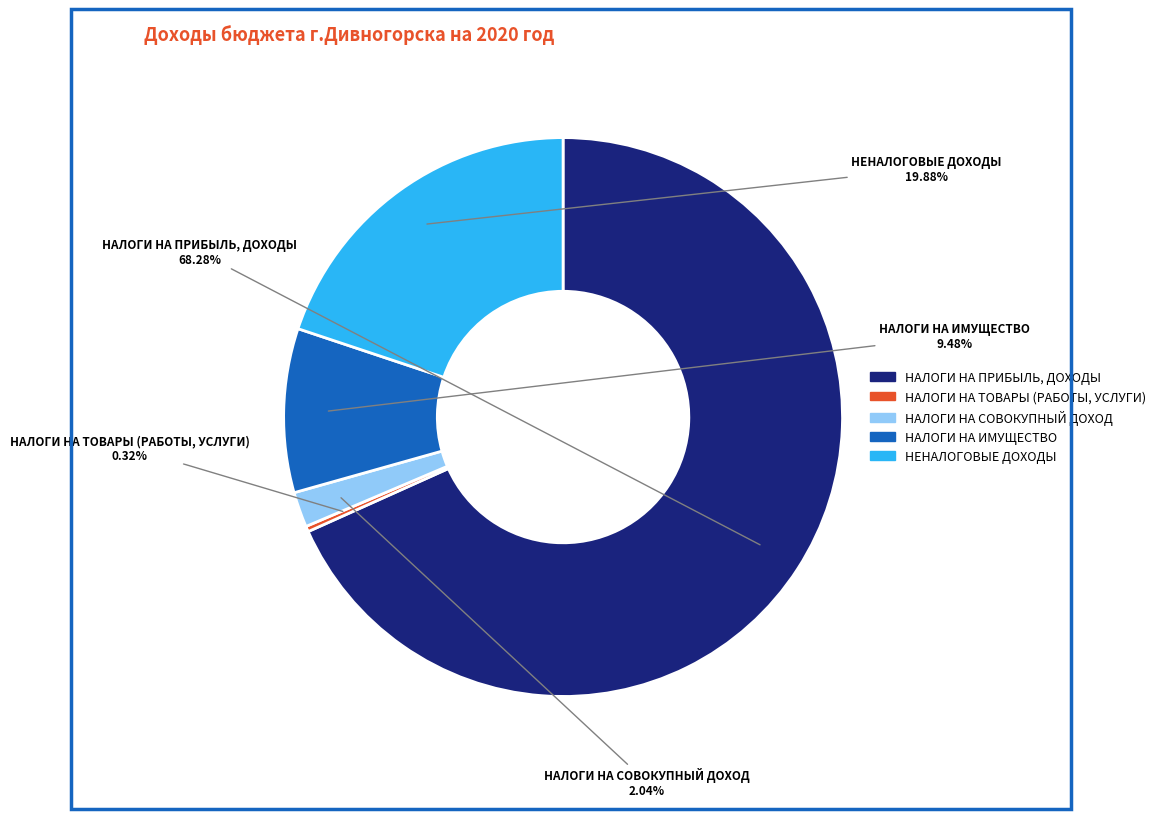

To the nearest percent, what is the combined percentage of НЕНАЛОГОВЫЕ ДОХОДЫ and НАЛОГИ НА ТОВАРЫ (РАБОТЫ, УСЛУГИ)?

20%